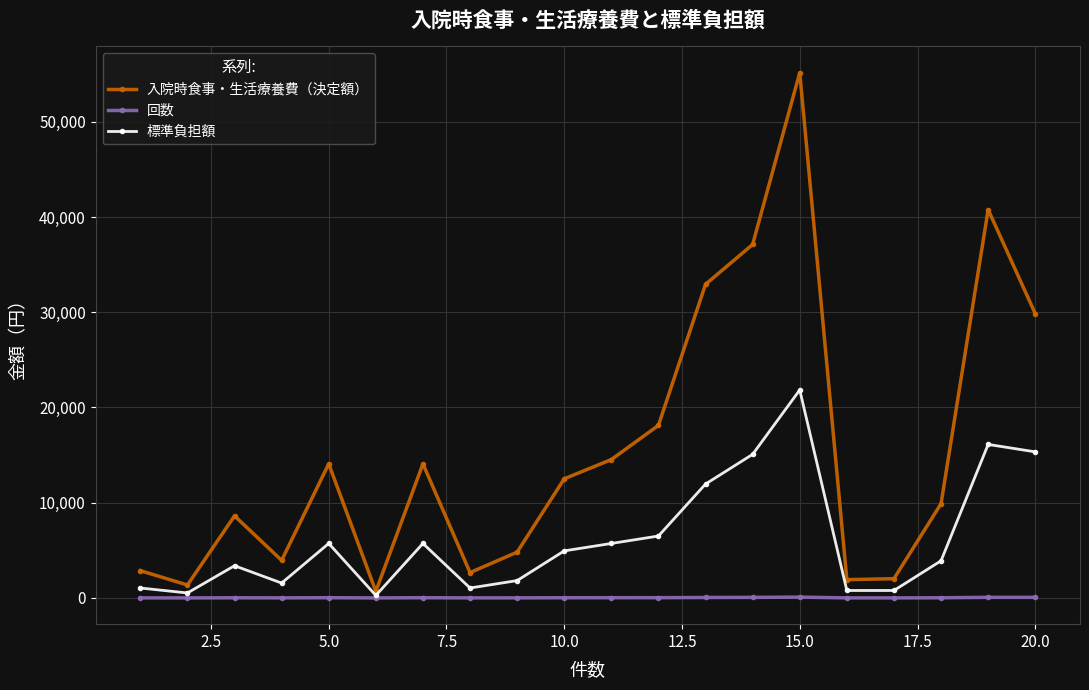

In 入院時食事・生活療養費（決定額）, how many points are lower than both neighbors (excluding endpoints)?

5